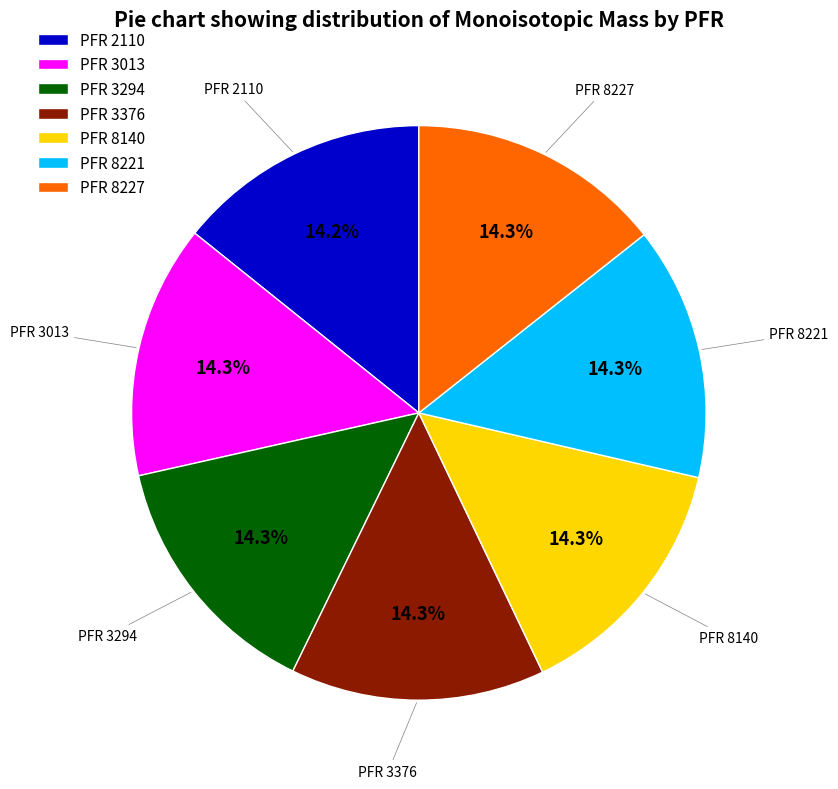

To the nearest percent, what is the average slice percentage?

14%